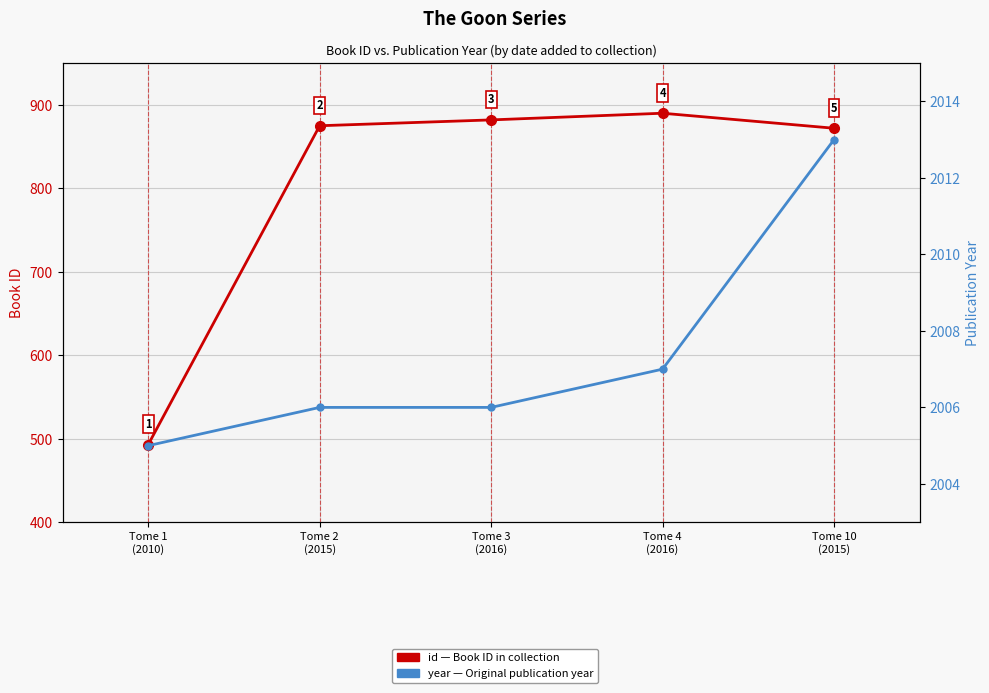

Which series has the largest total across all categories?

year